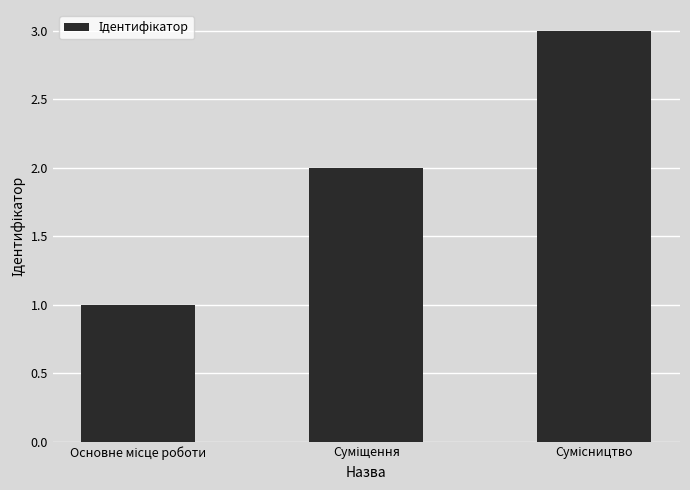

What is the maximum value shown in the chart?

3